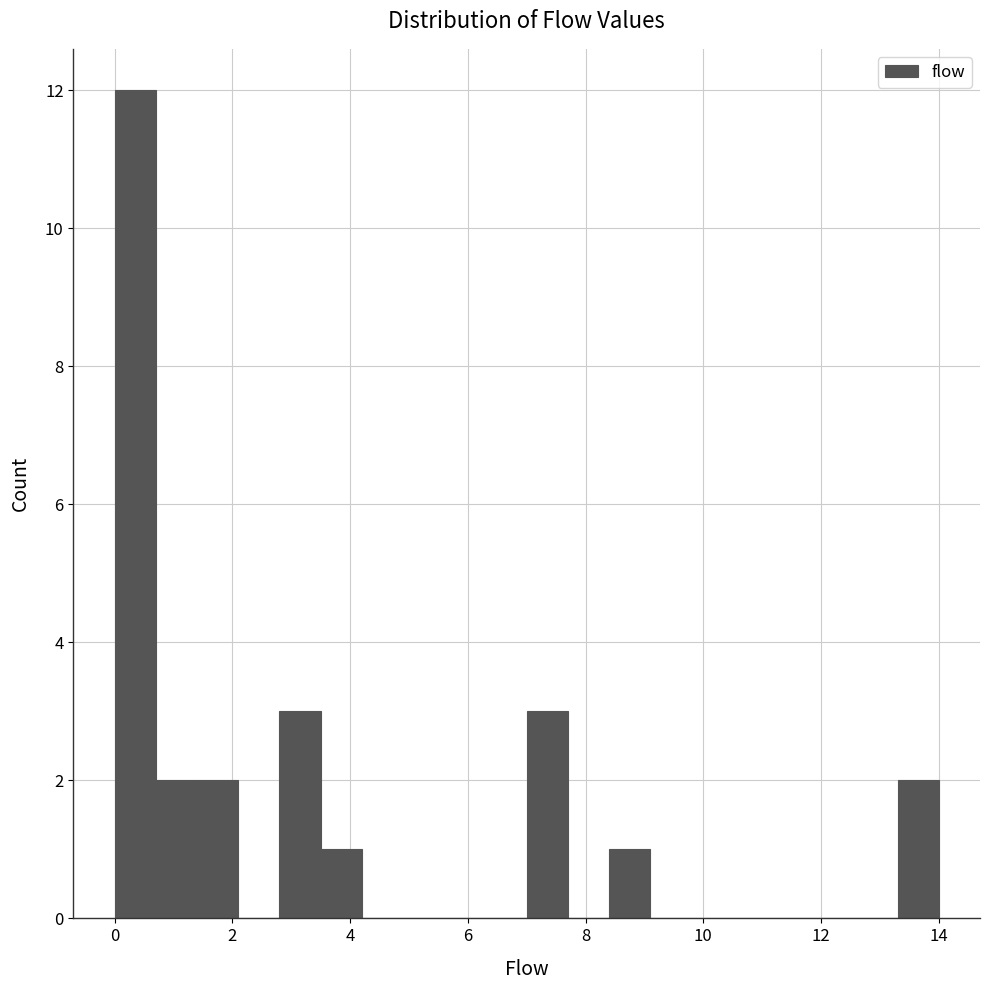

Around what value on the x-axis is the tallest bar? Give the approximate position of its centre, as read against the axis.

0.4